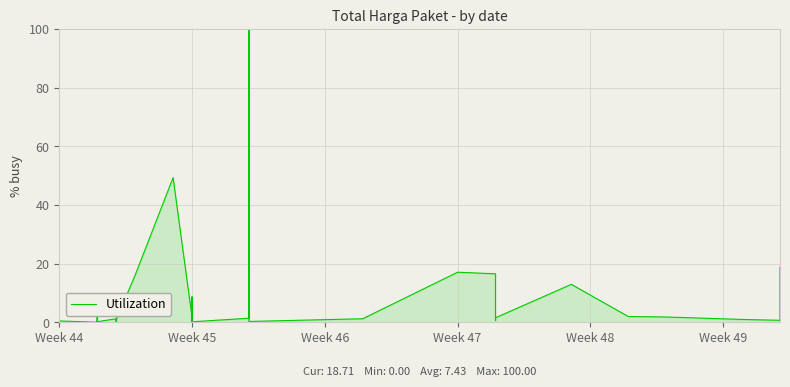

At which category does the data reach its first local peak?

Week 44